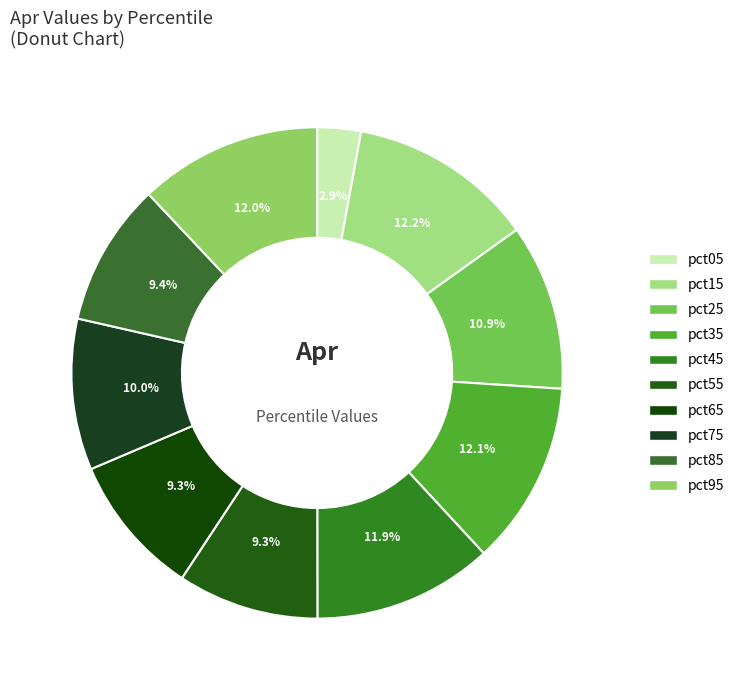

Does any single category account for the majority?

No